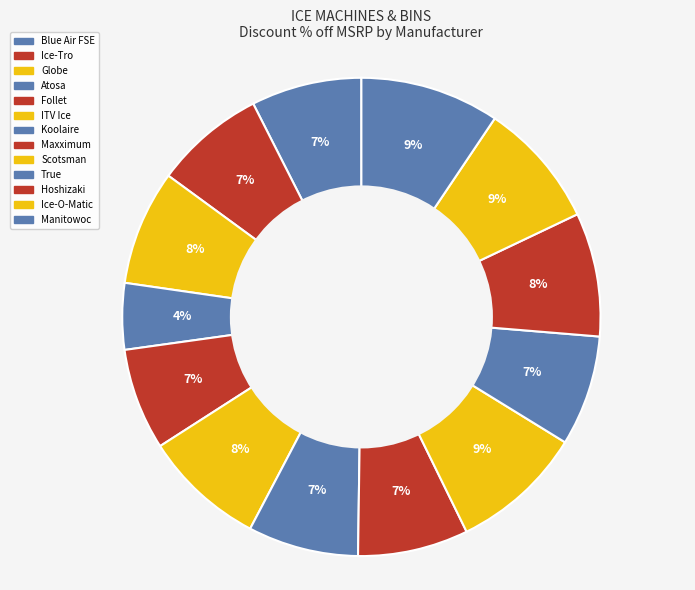

The Manitowoc slice represents 15% of the pie. True or false?

False